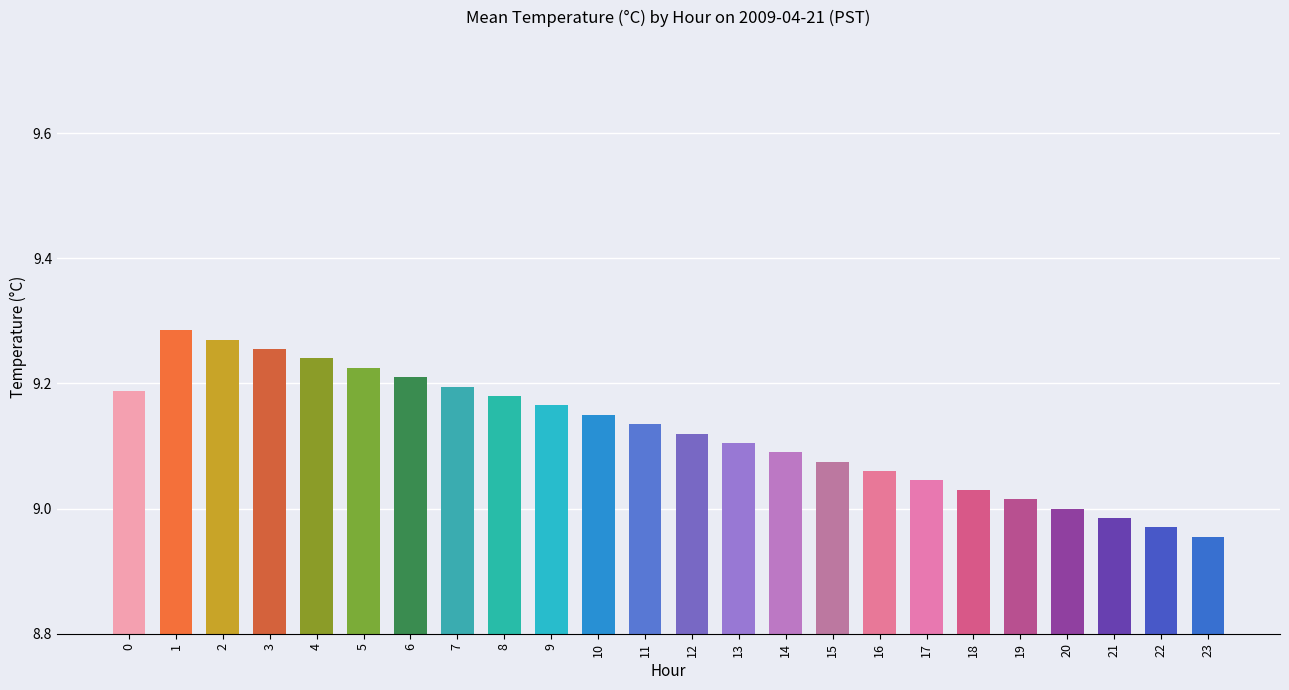

The value at 8 is 16.0. True or false?

False